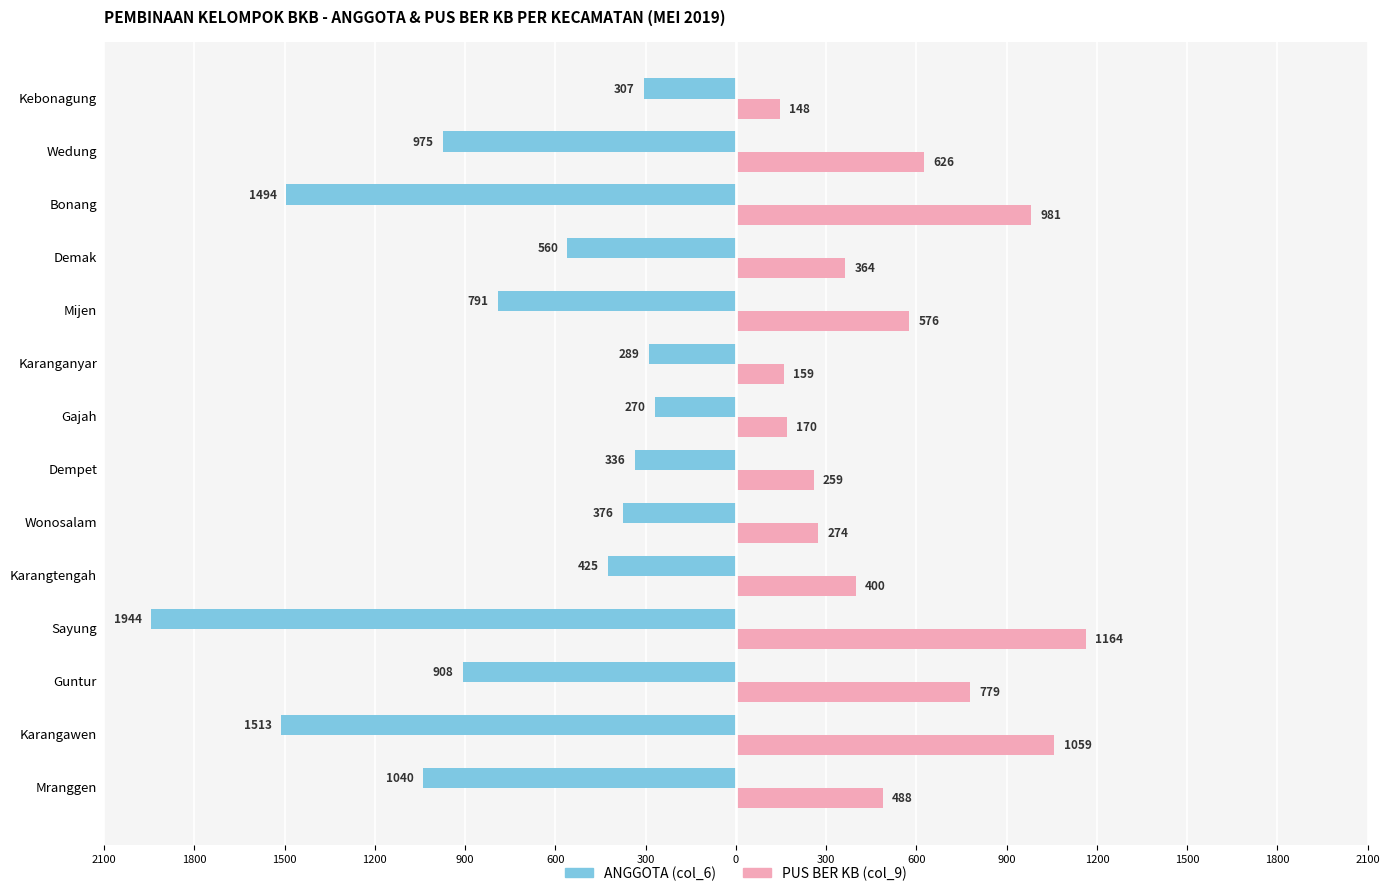

What are all the series names shown in the legend?

ANGGOTA (col_6), PUS BER KB (col_9)